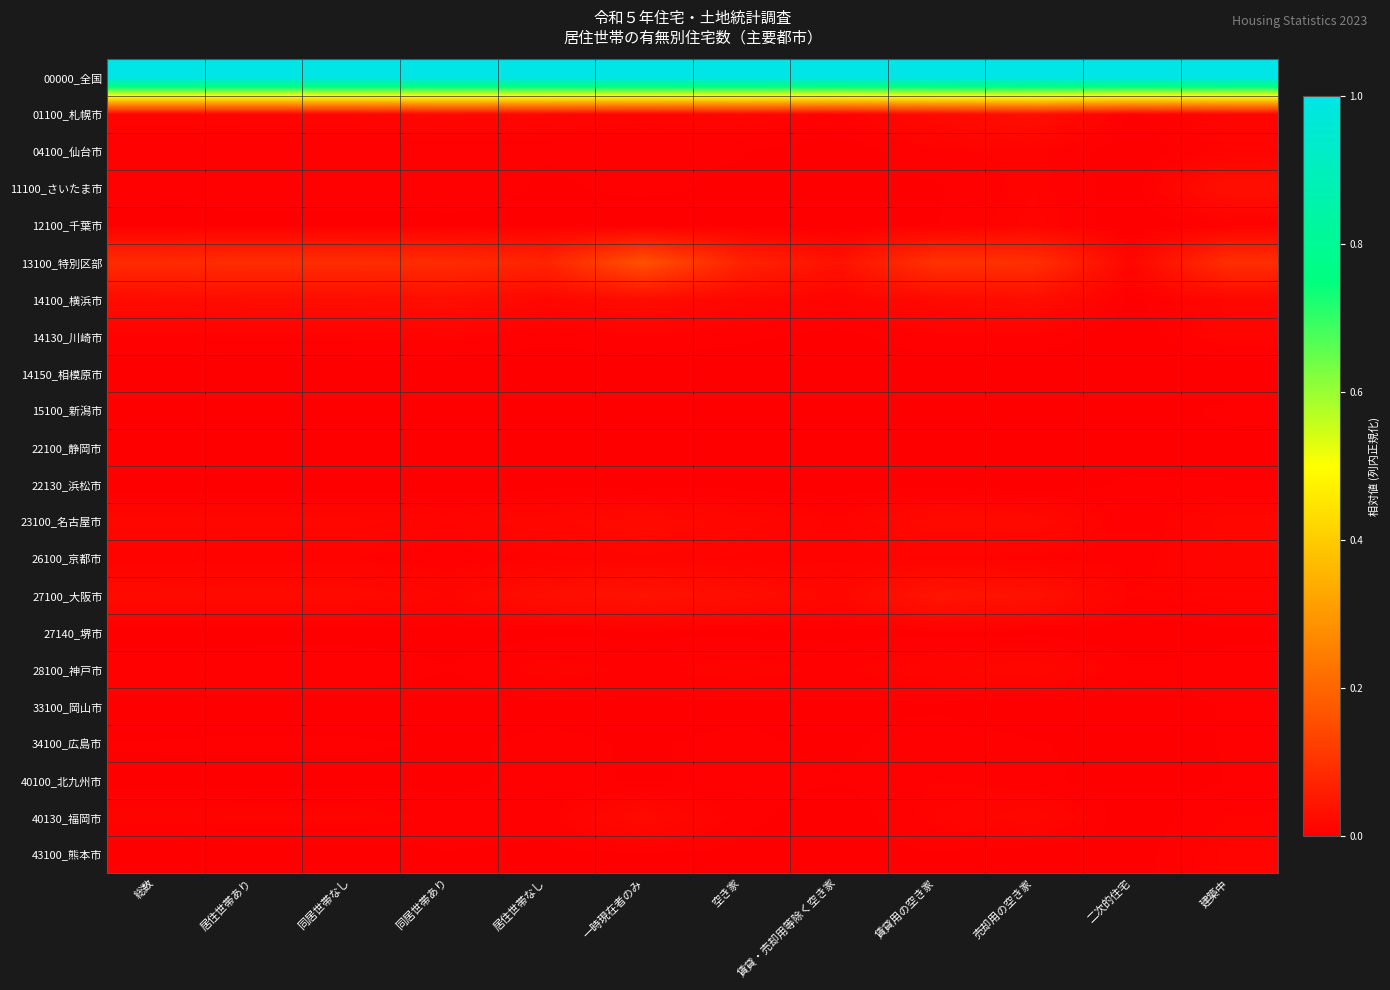

Which series has the largest total across all categories?

00000_全国